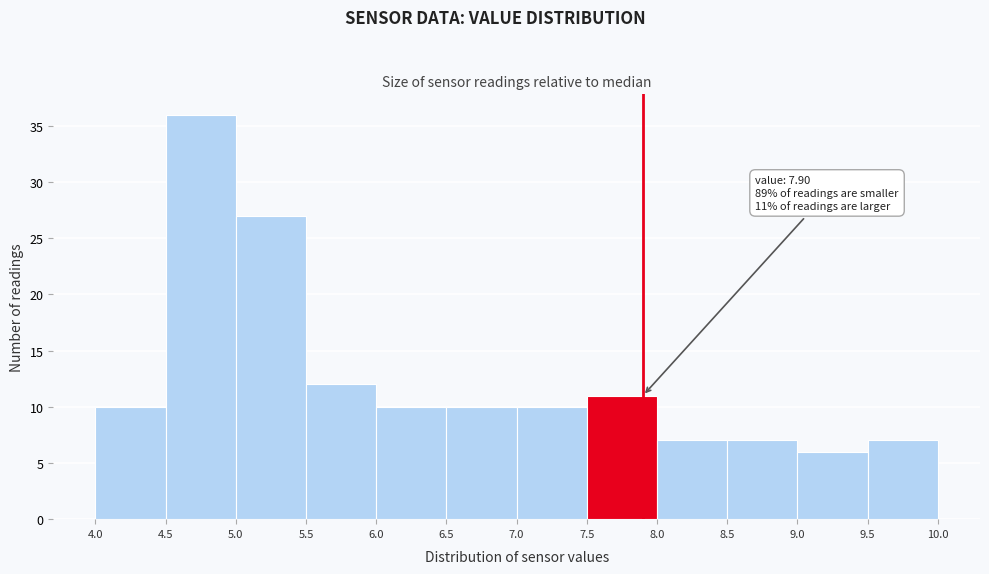

Which range on the x-axis has the tallest bar?

4.5 to 5.0